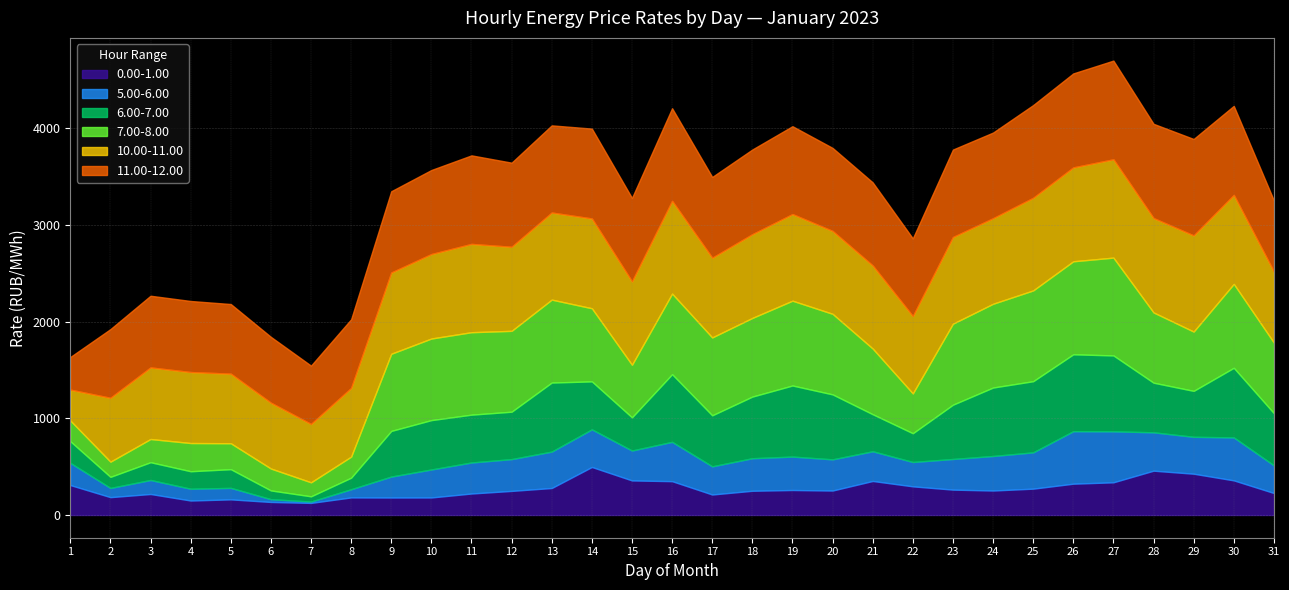

True or false: 10.00-11.00 and 5.00-6.00 intersect in this chart.

False